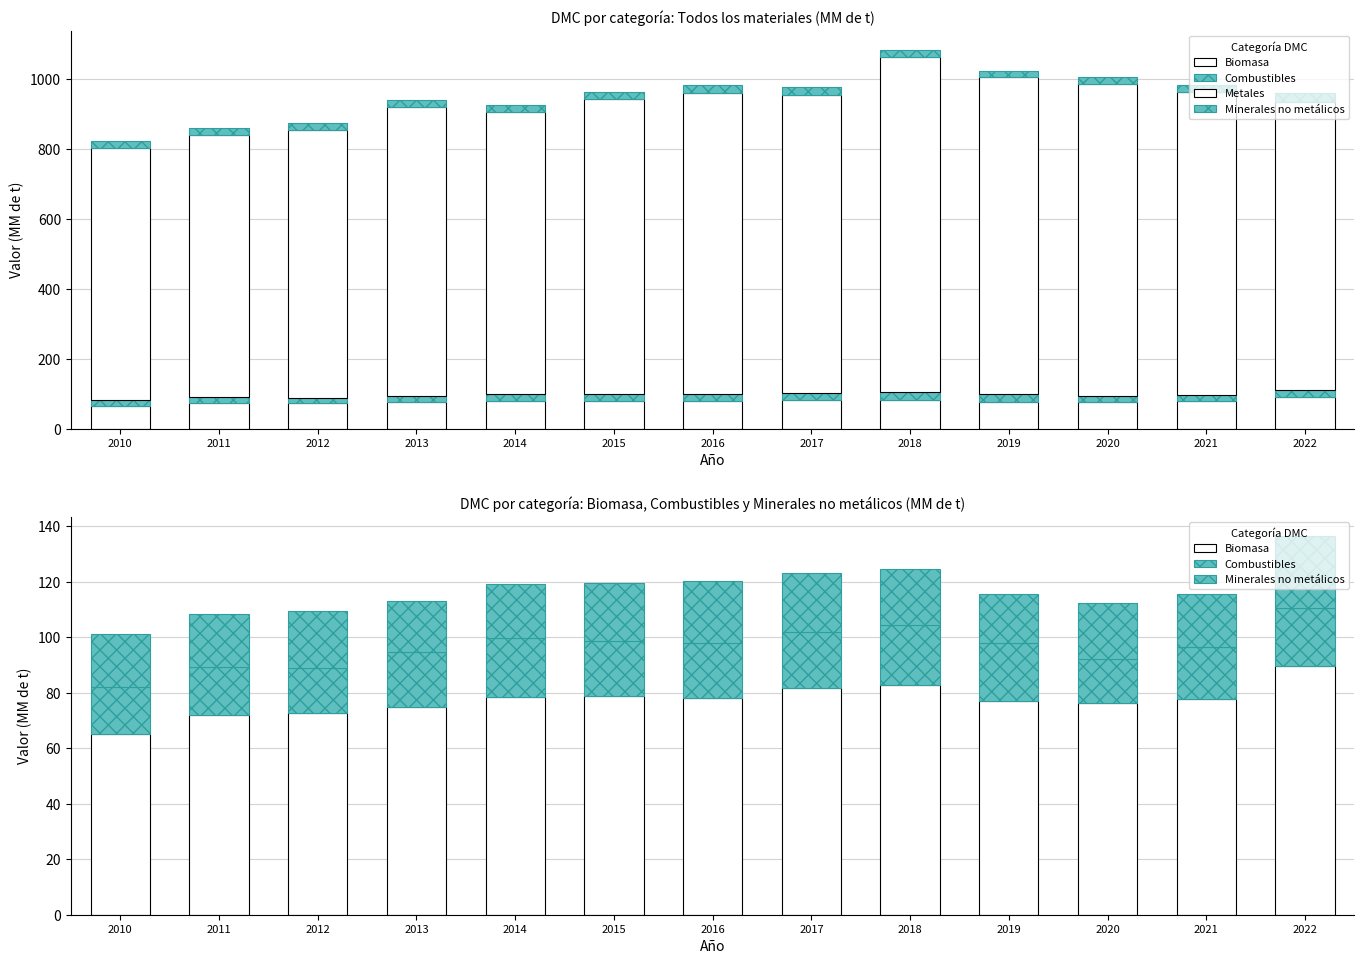

What is the value of the Biomasa bar at the 8th from the left?

81.8